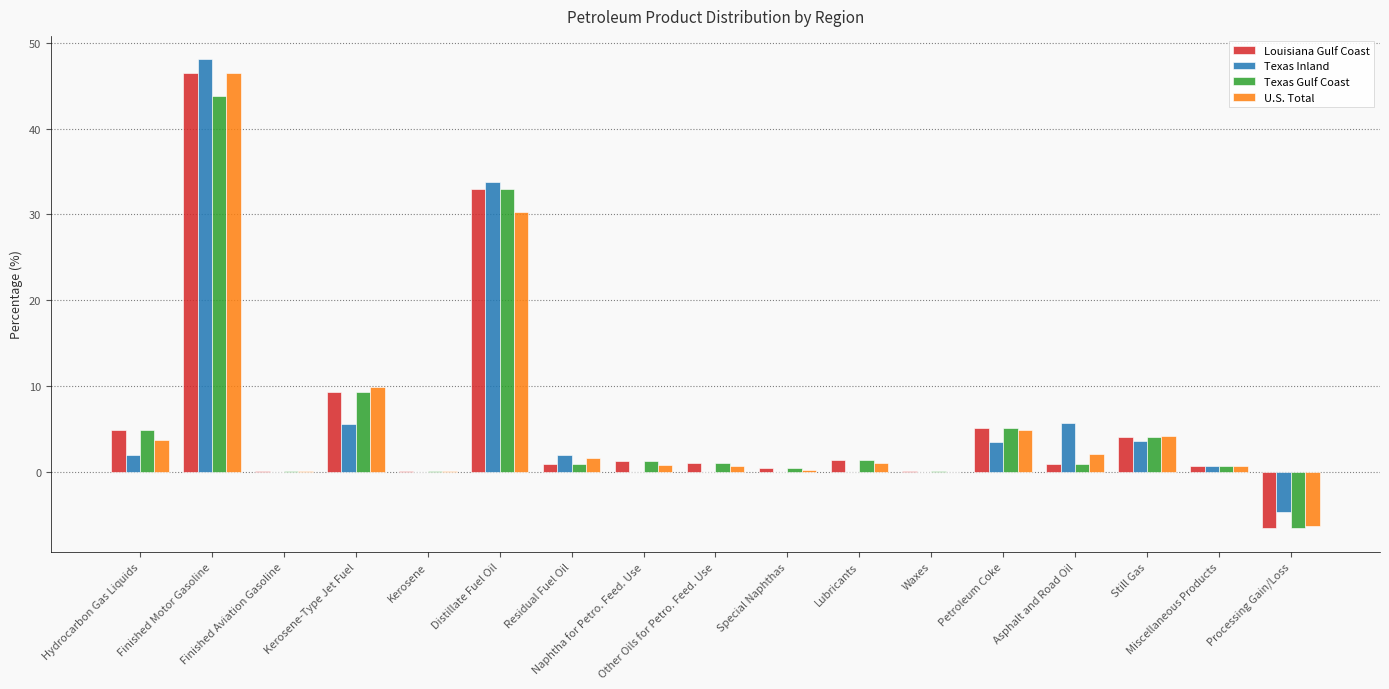

What is the sum of all Texas Inland values?

100.1